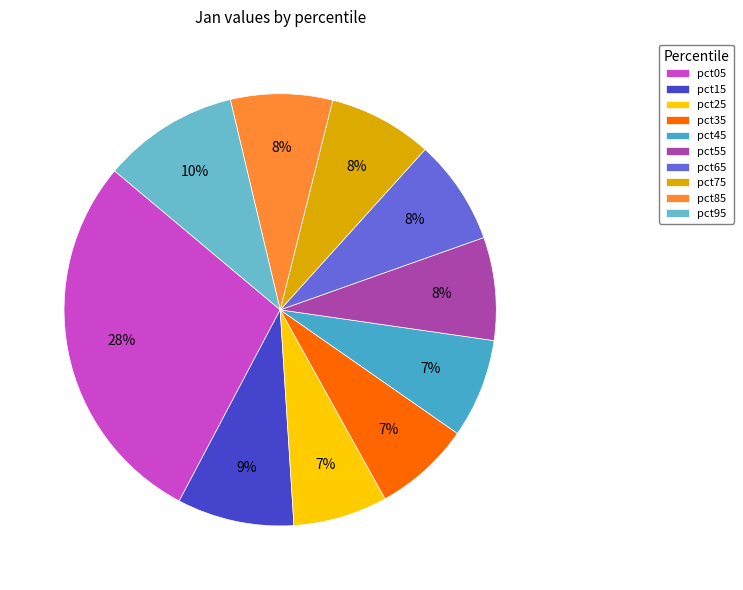

To the nearest percent, what is the difference between the pct15 and pct65 slice percentages?

1%